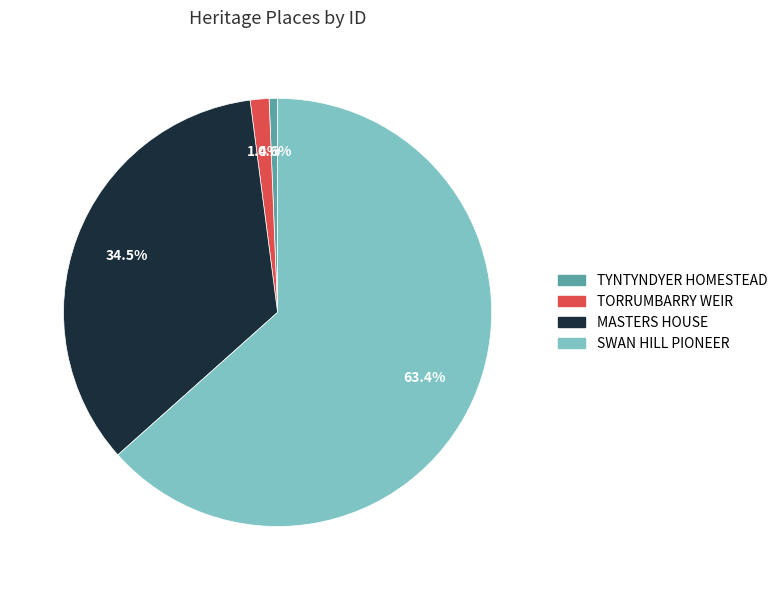

What percentage is NOT represented by TORRUMBARRY WEIR?

98.6%